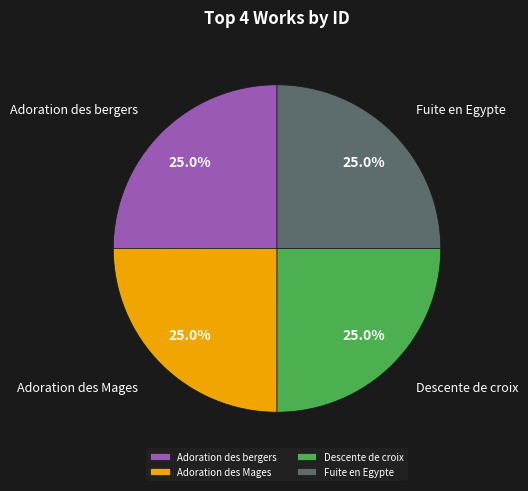

Is there a majority slice in this chart?

No